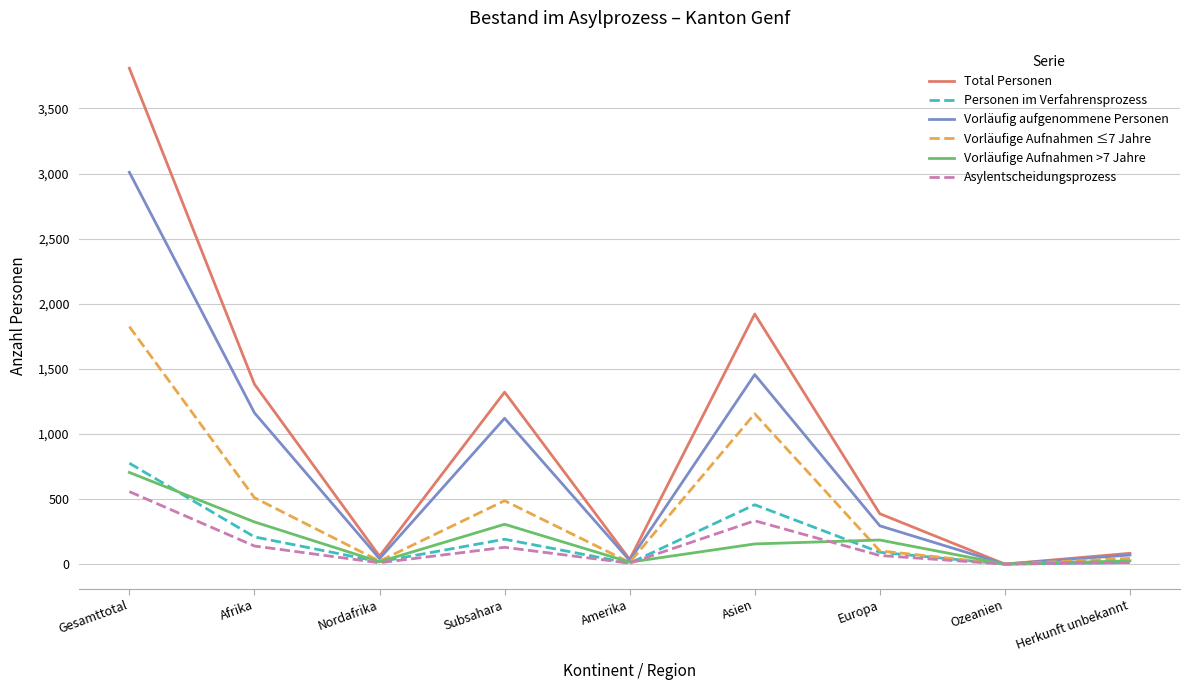

Which series has the largest total across all categories?

Total Personen